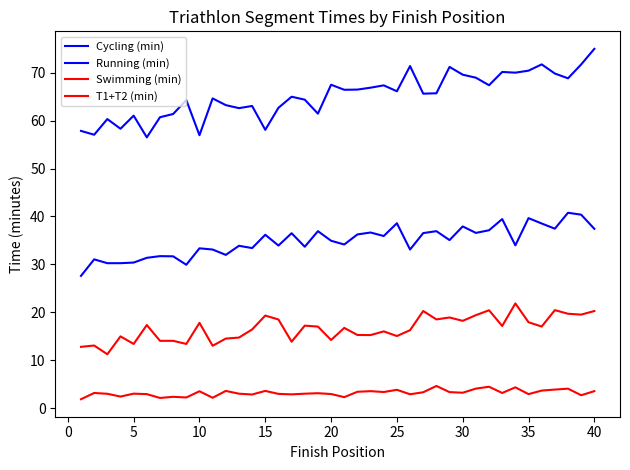

Does the chart display data point markers on the line(s)?

No